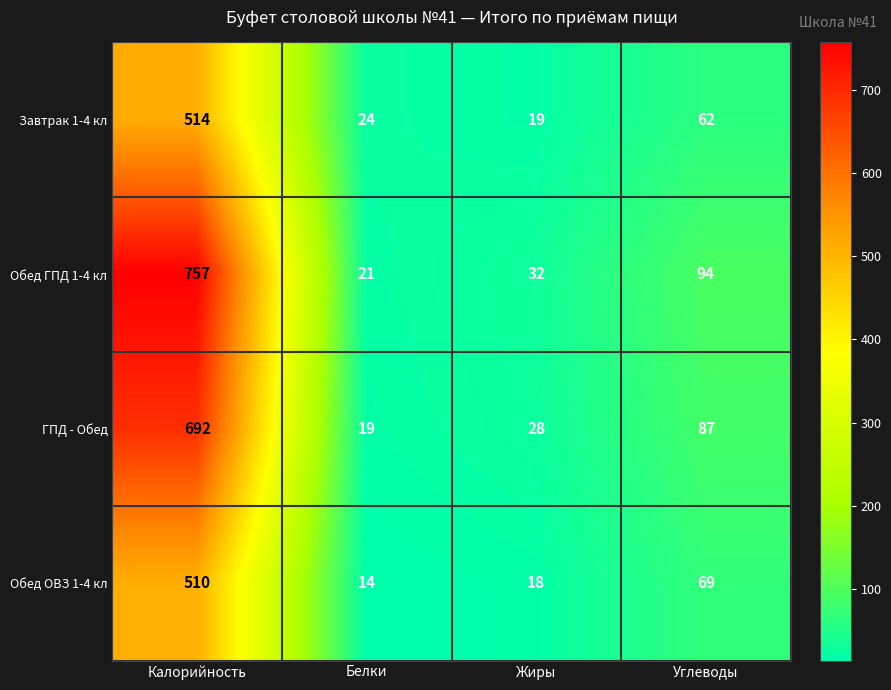

Where does the ГПД - Обед series first go above 87?

Калорийность